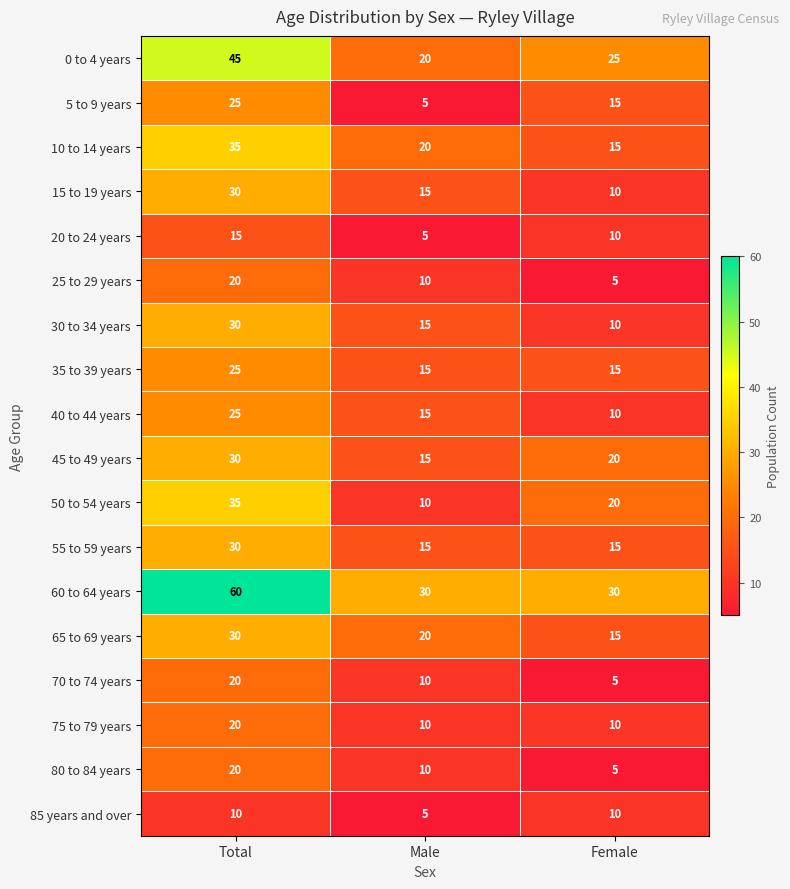

Rank the categories by 20 to 24 years value from lowest to highest.

Male, Female, Total